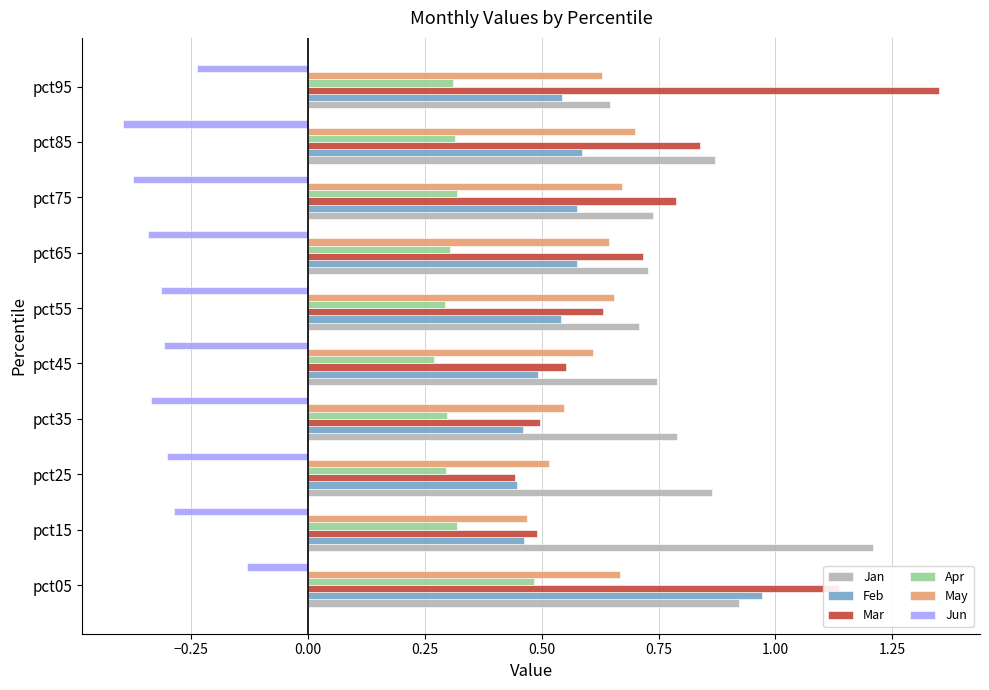

Which series has the largest total across all categories?

Jan